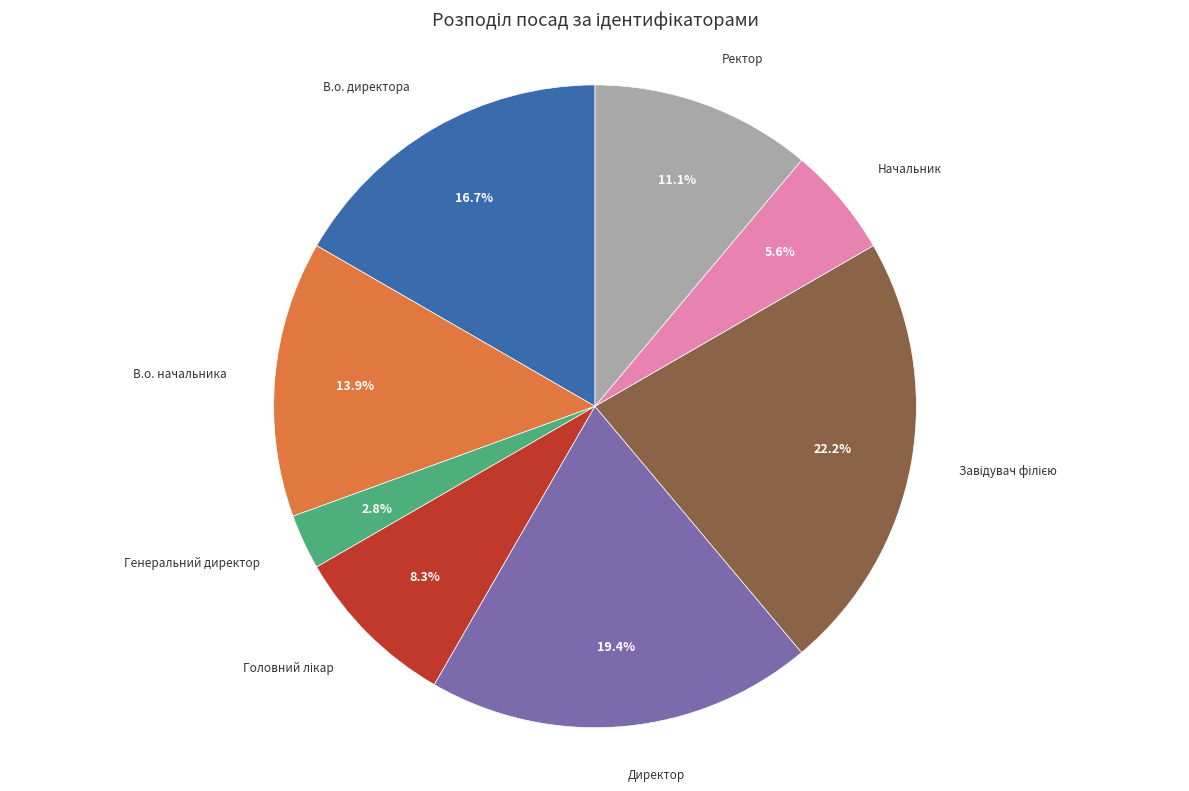

Which category has the smallest portion of the pie?

Генеральний директор